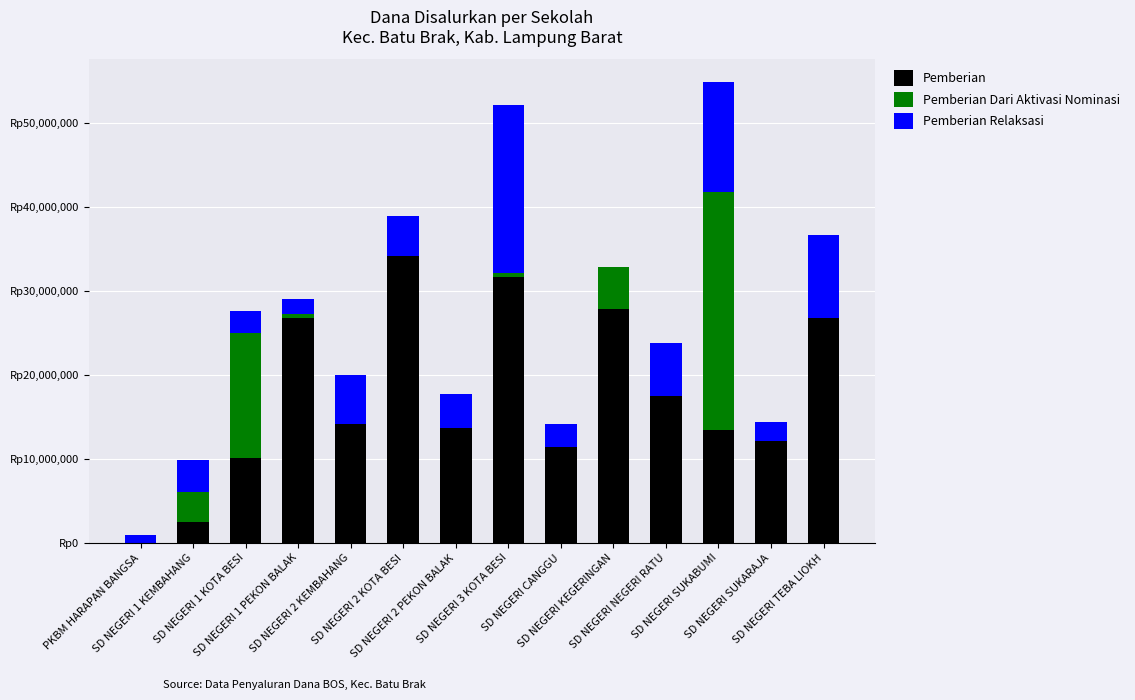

What are all the series names shown in the legend?

Pemberian, Pemberian Dari Aktivasi Nominasi, Pemberian Relaksasi